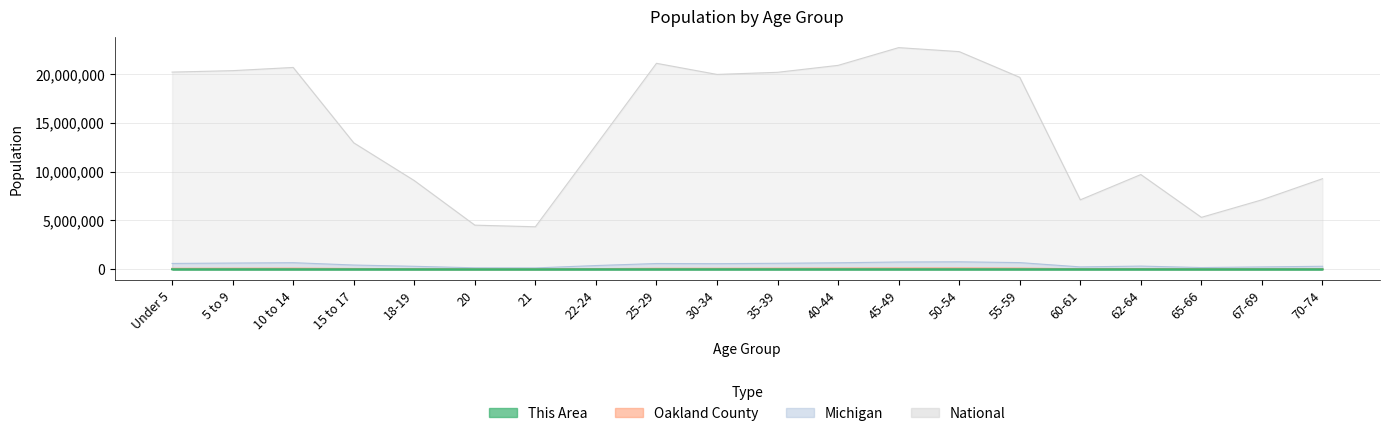

At how many categories does at least one series exceed 15377736?

10